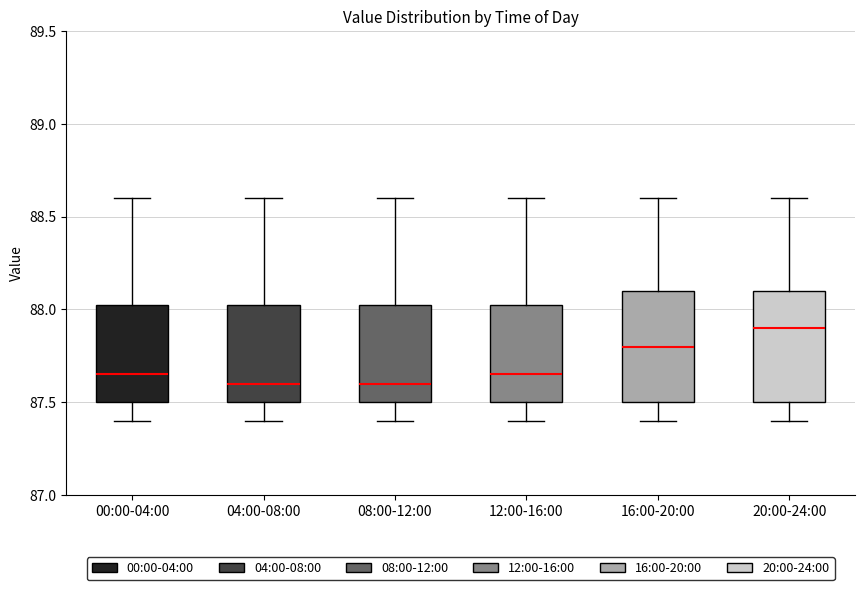

Reading left to right, transcribe this box plot: for each box, give where its median line is, the range the box spans, and where its two whiskers end, as read against the y-axis. The values are not printed on the chart, so give them approximately, as read against the axis.

00:00-04:00: median 87.65, box 87.50 to 88.05, whiskers 87.40 to 88.60
04:00-08:00: median 87.60, box 87.50 to 88.05, whiskers 87.40 to 88.60
08:00-12:00: median 87.60, box 87.50 to 88.05, whiskers 87.40 to 88.60
12:00-16:00: median 87.65, box 87.50 to 88.05, whiskers 87.40 to 88.60
16:00-20:00: median 87.80, box 87.50 to 88.10, whiskers 87.40 to 88.60
20:00-24:00: median 87.90, box 87.50 to 88.10, whiskers 87.40 to 88.60